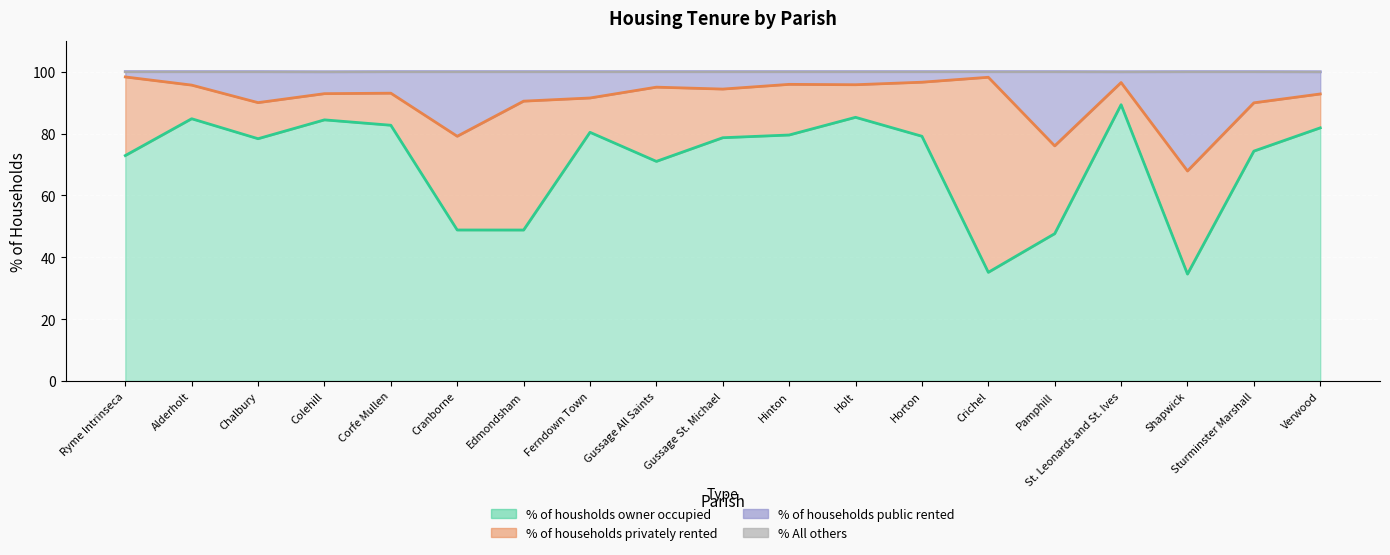

What is the label of the 16th point from the left?

St. Leonards and St. Ives